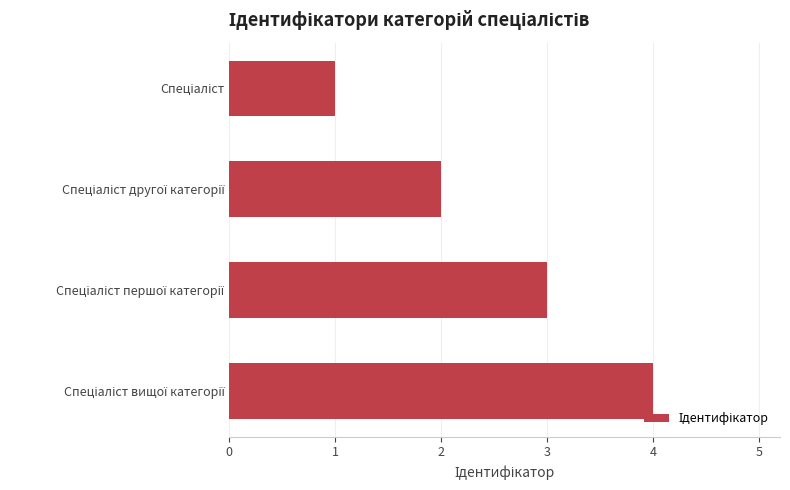

What is the sum of all values?

10